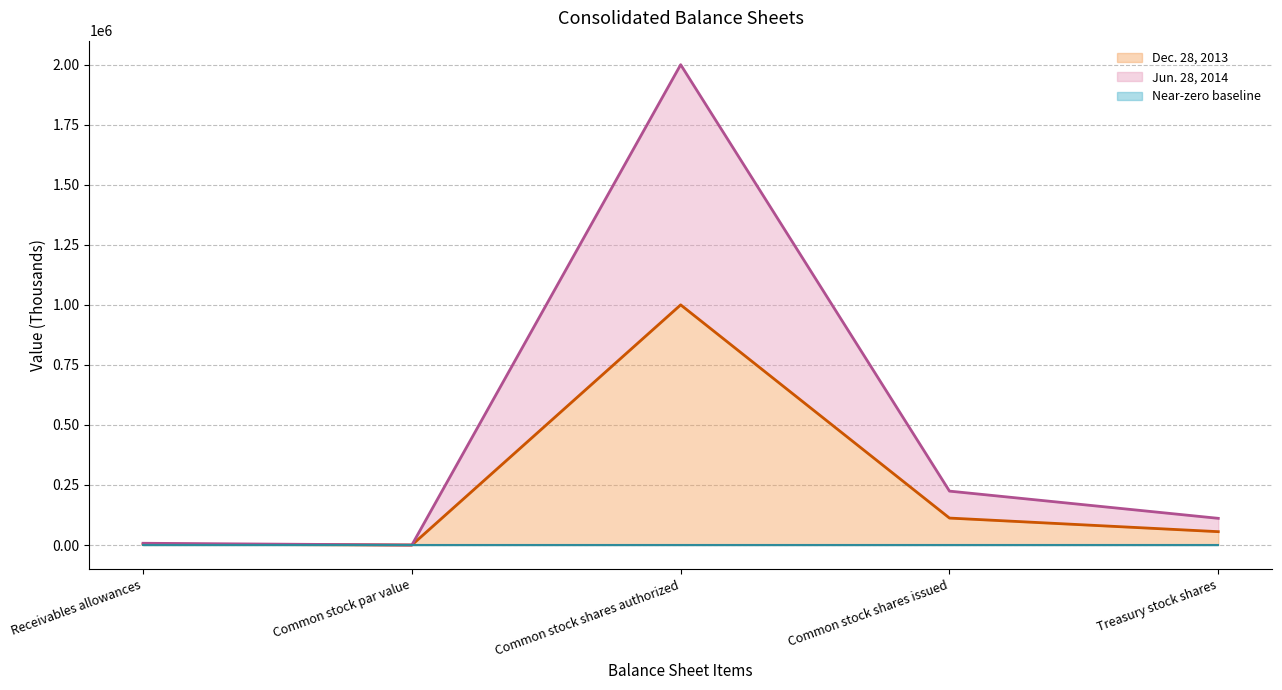

What is the total value across all series at Treasury stock shares?

166648